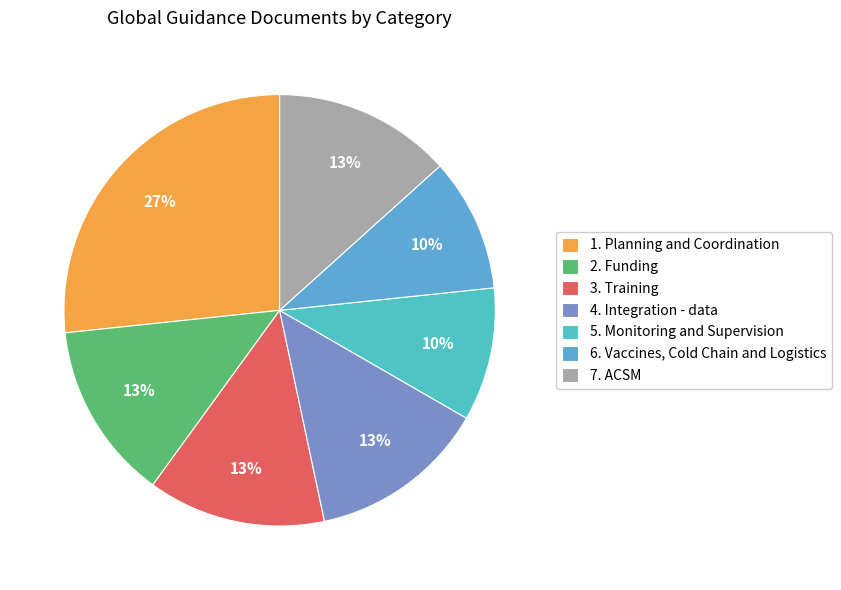

Is there a majority slice in this chart?

No